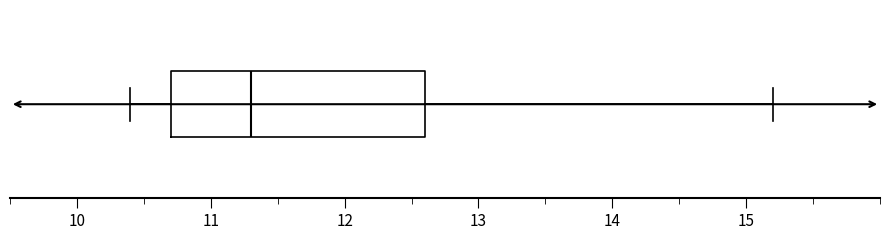

Where is the left edge of the box on the x-axis? The values are not printed on the chart, so give them approximately, as read against the axis.

10.7